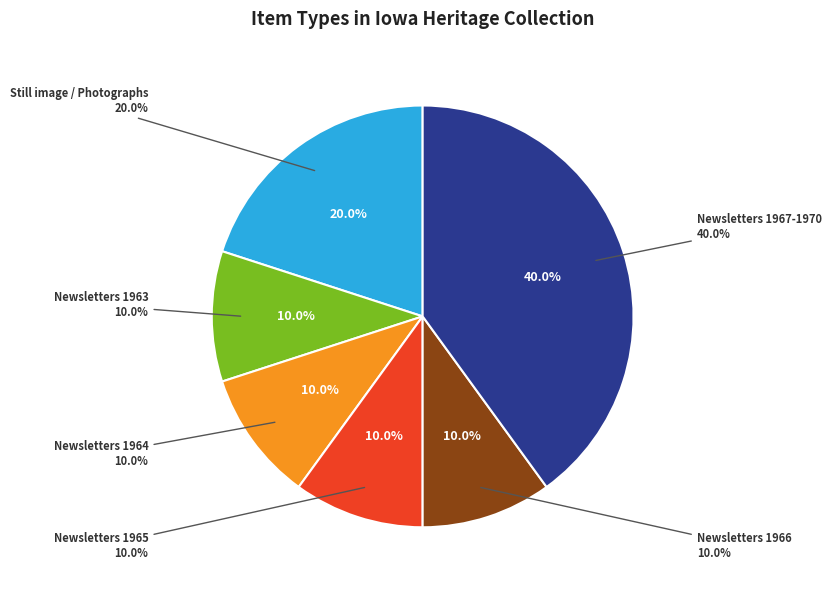

Count the number of slices in the pie.

6